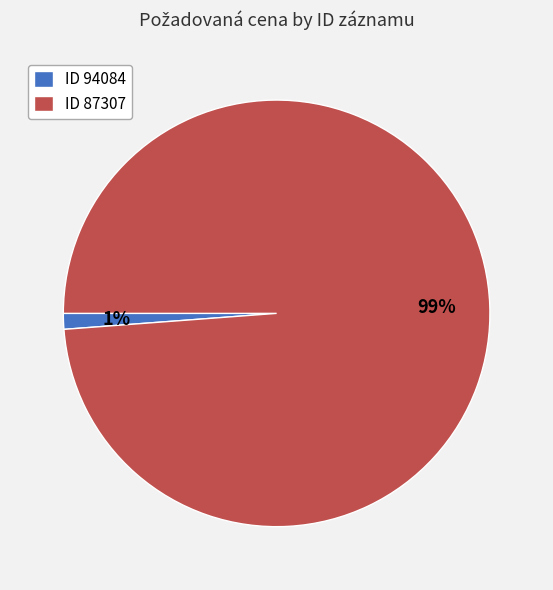

What is the majority slice?

ID 87307